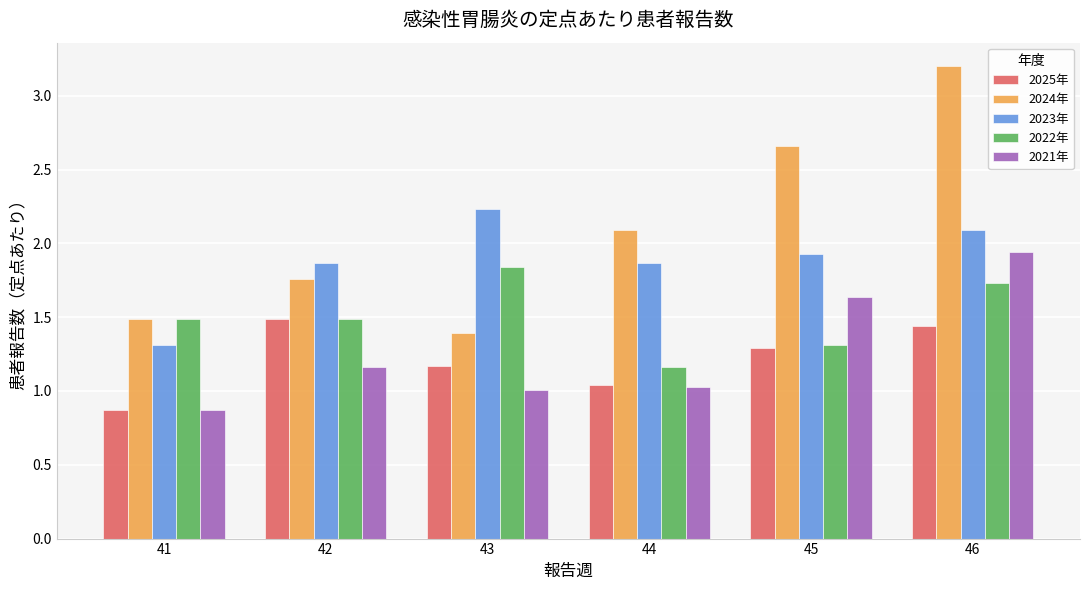

At which label does 2024年 reach its minimum?

43